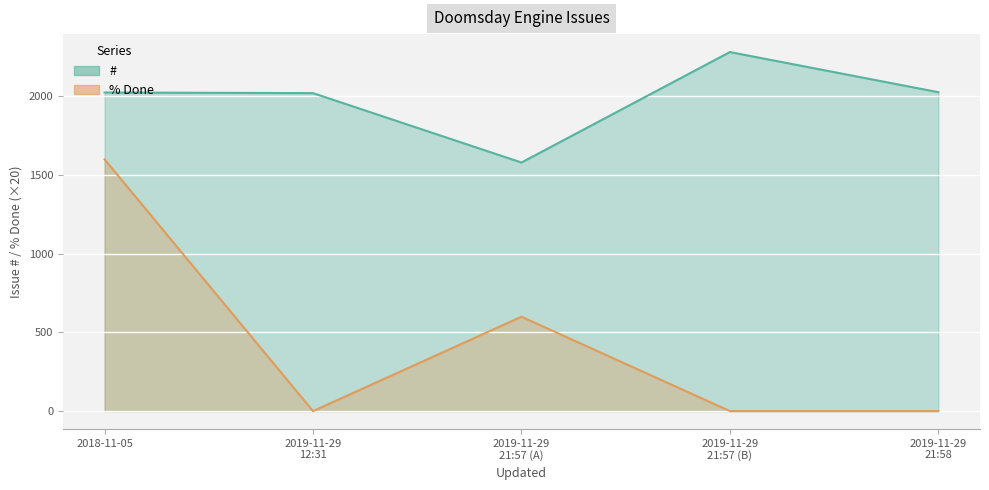

Is it true that % Done equals -709 at 2019-11-29 12:31?

False